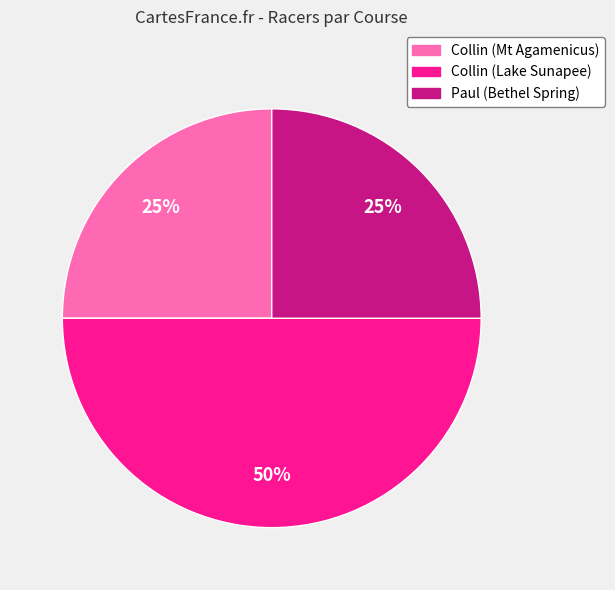

To the nearest percent, what is the difference between the largest and smallest slice percentages?

25%